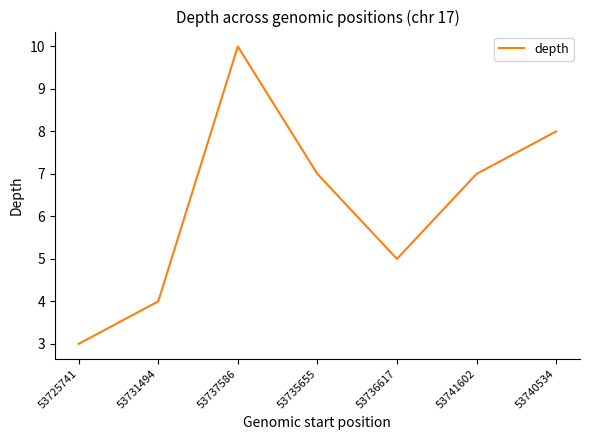

Reading left to right, what are all the values shown in this chart?

3	4	10	7	5	7	8